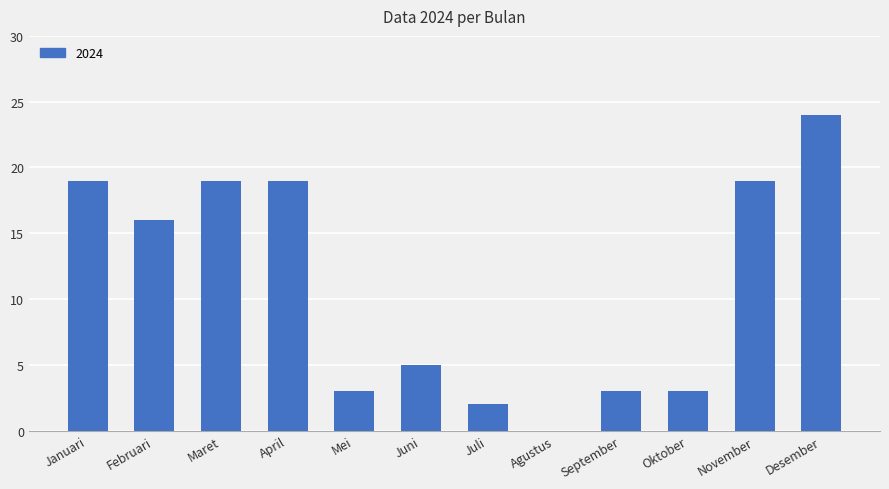

What is the sum of the values at Januari and Desember?

43